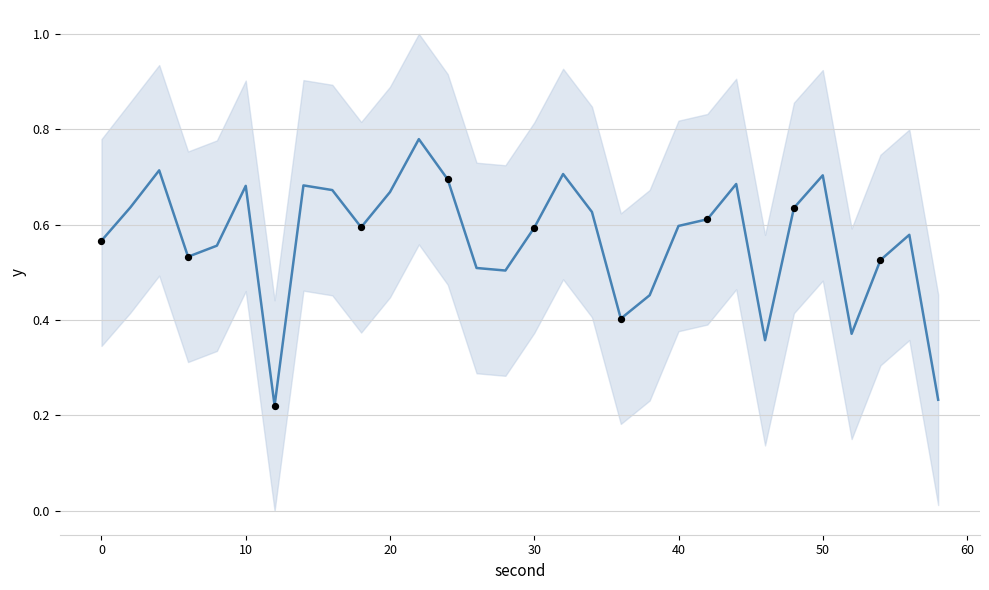

What is the change in value from 60 to 20?

-0.1